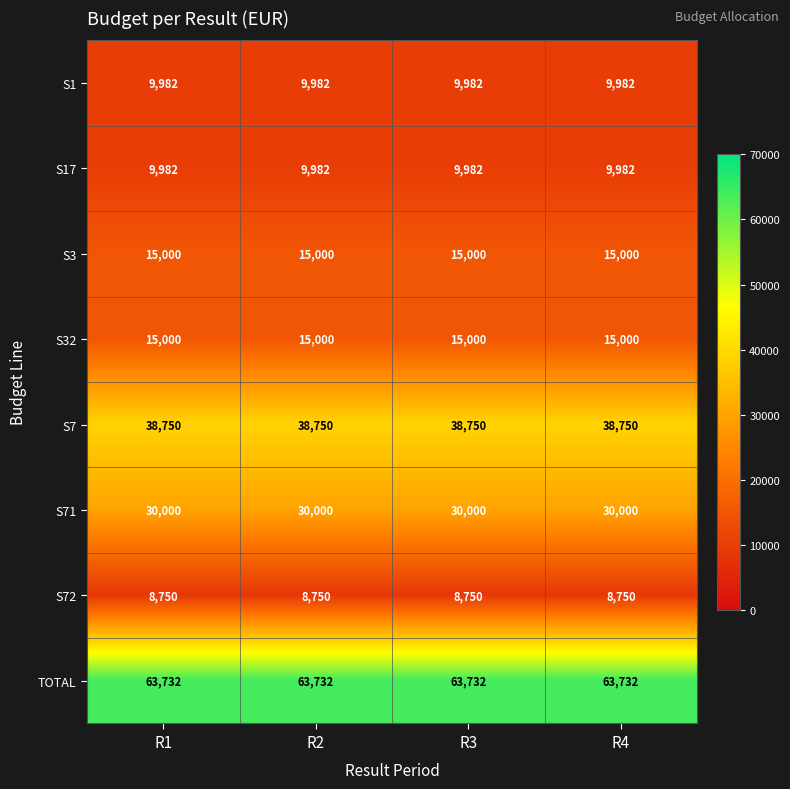

Which series has the largest total across all categories?

TOTAL